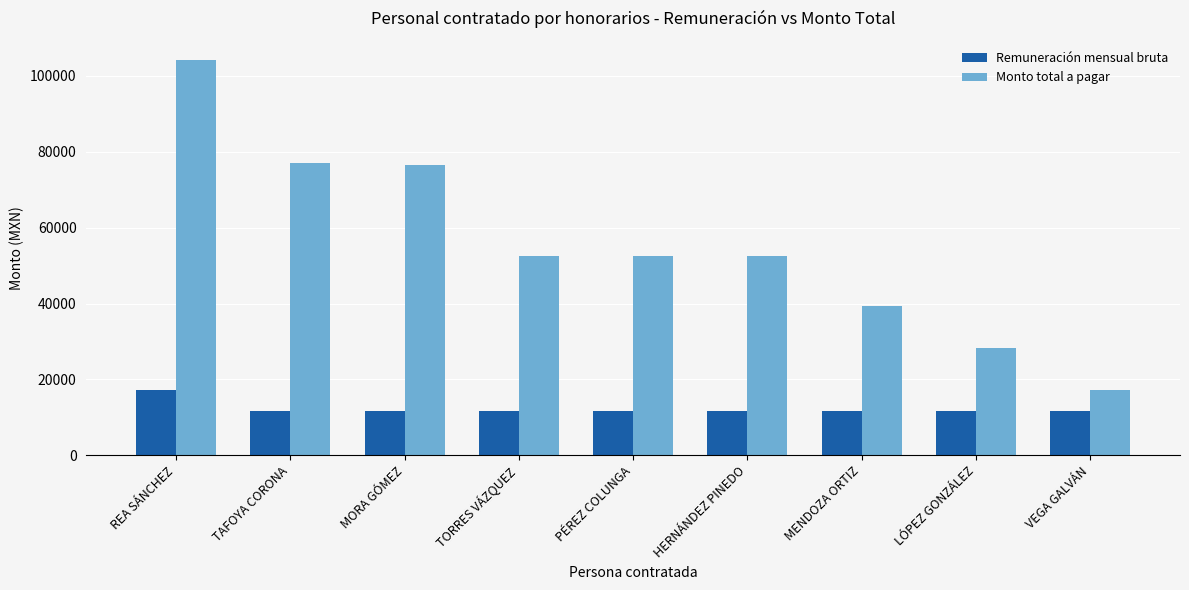

Rank the series by their average value, from highest to lowest.

Monto total a pagar, Remuneración mensual bruta